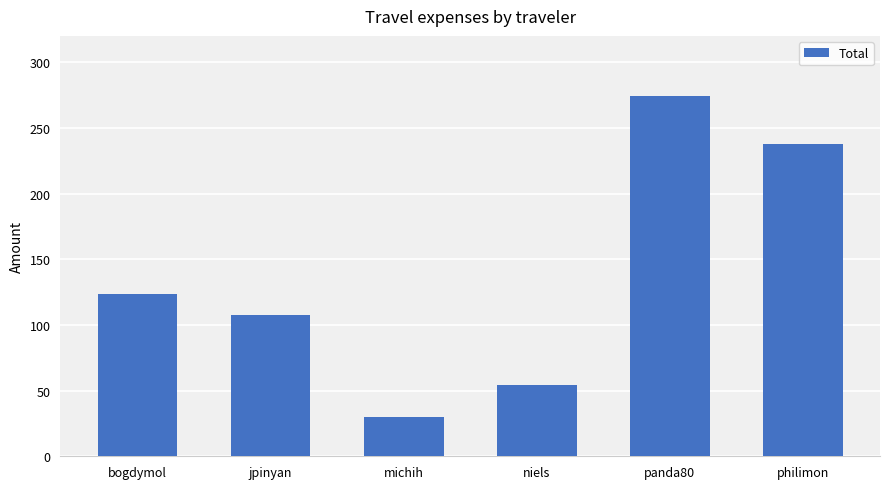

How many bars are there in total?

6